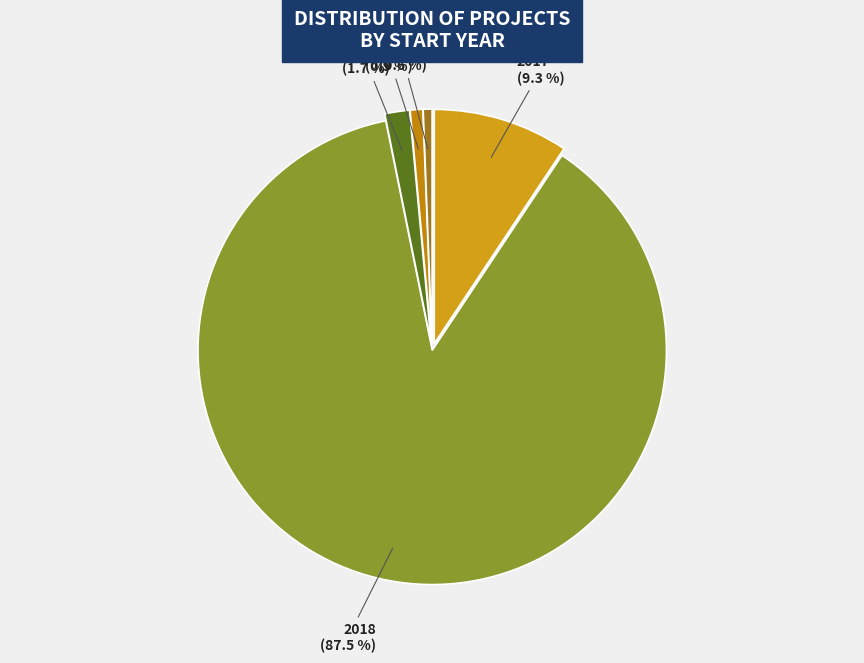

To the nearest percent, what is the difference between the largest and smallest slice percentages?

87%